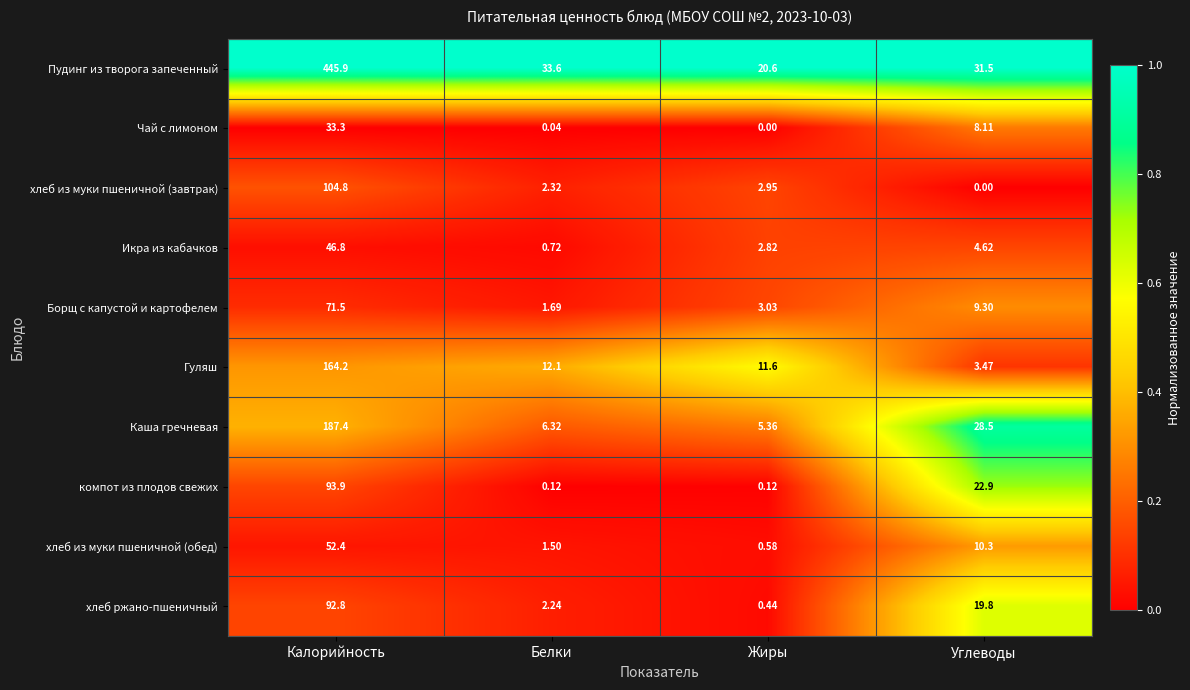

What is the maximum value shown in the chart?

445.9